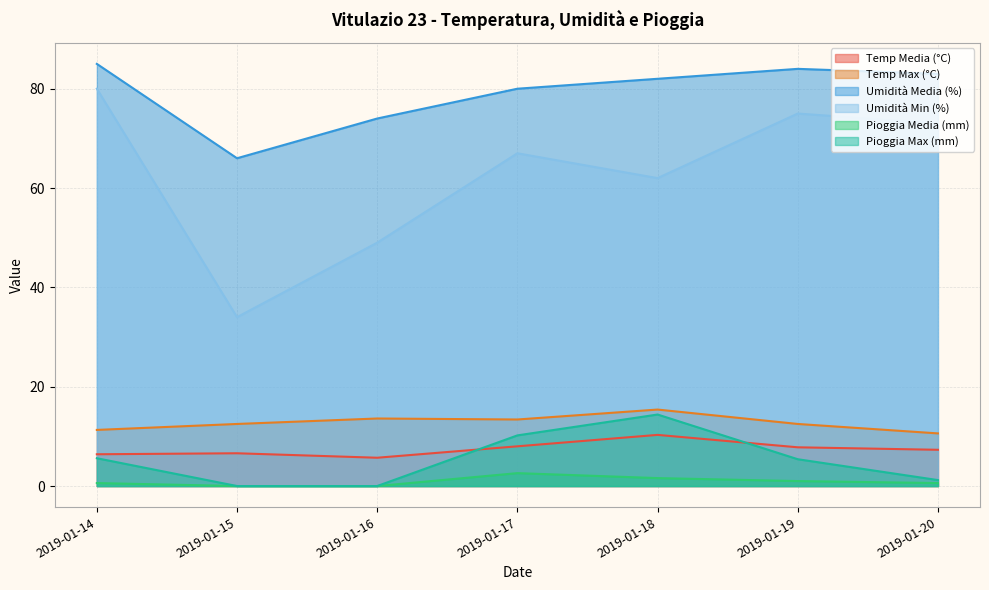

True or false: Temp Max (°C) and Umidità Min (%) intersect in this chart.

False